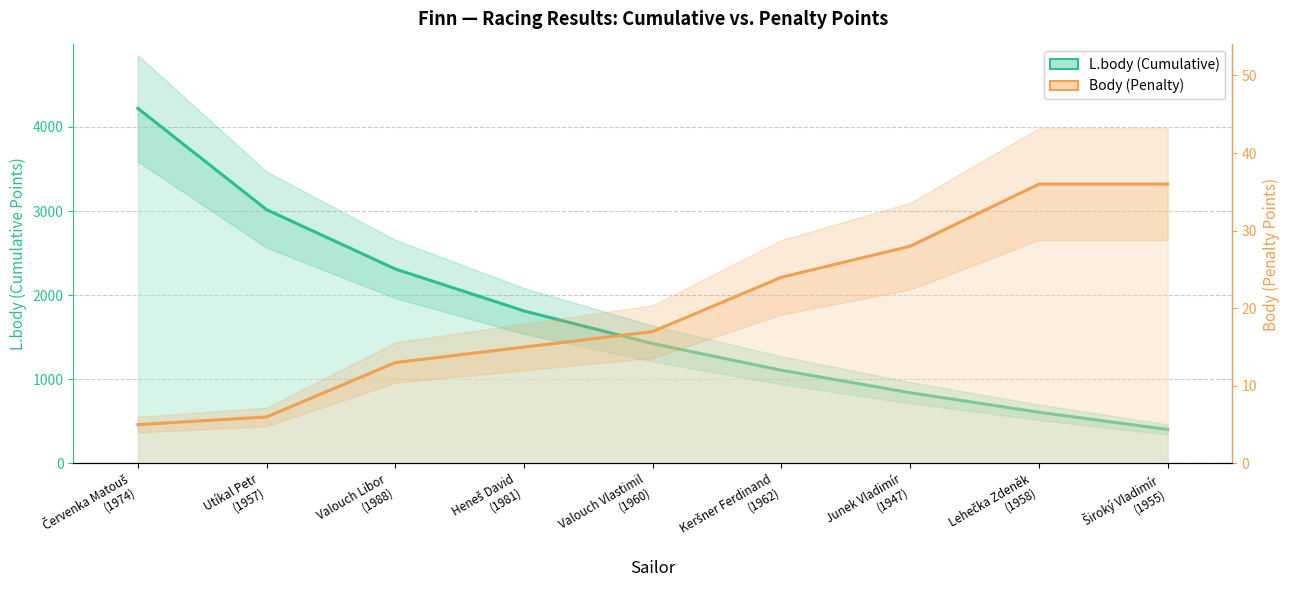

Reading right to left, extract all data points from this chart.

L.body: 404	609	841	1108	1425	1813	2312	3017	4221
Body: 36	36	28	24	17	15	13	6	5